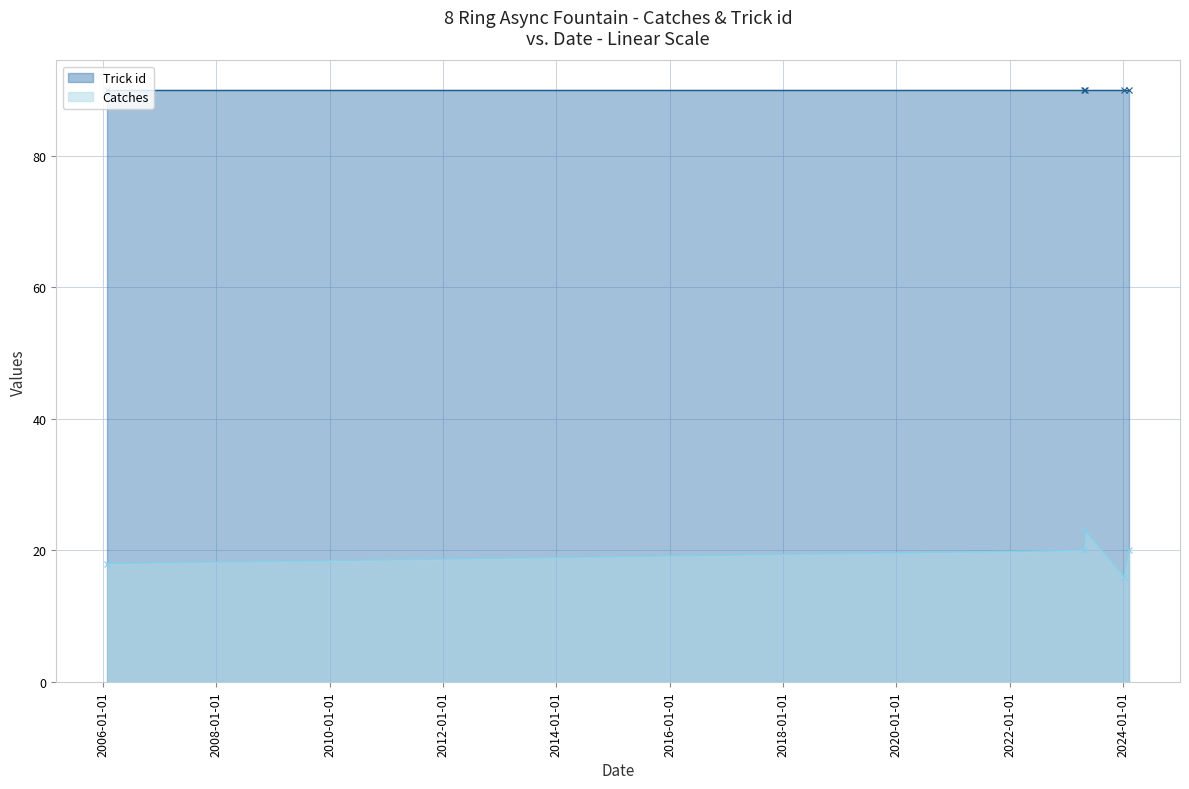

True or false: there are more than 2 points higher than both neighbors.

False